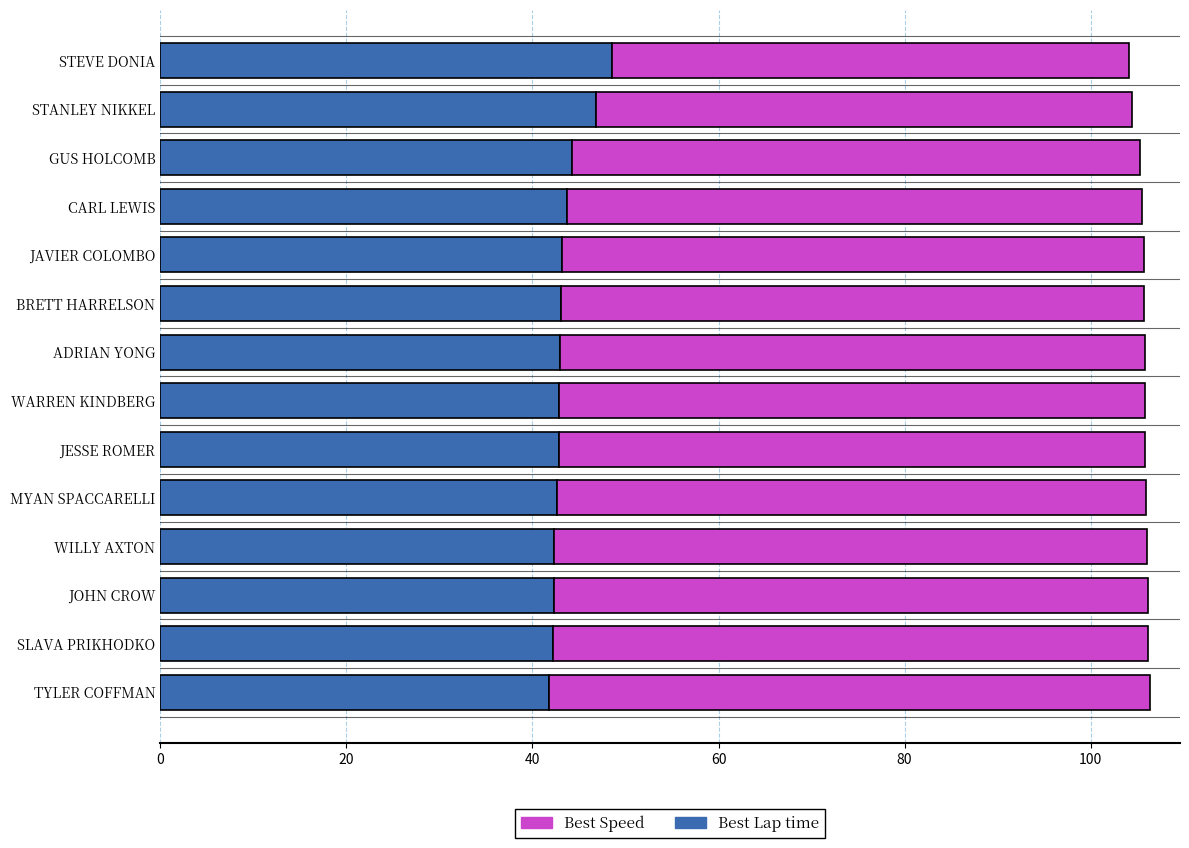

What is the difference between the maximum and minimum values in the Best Lap time series?

6.7